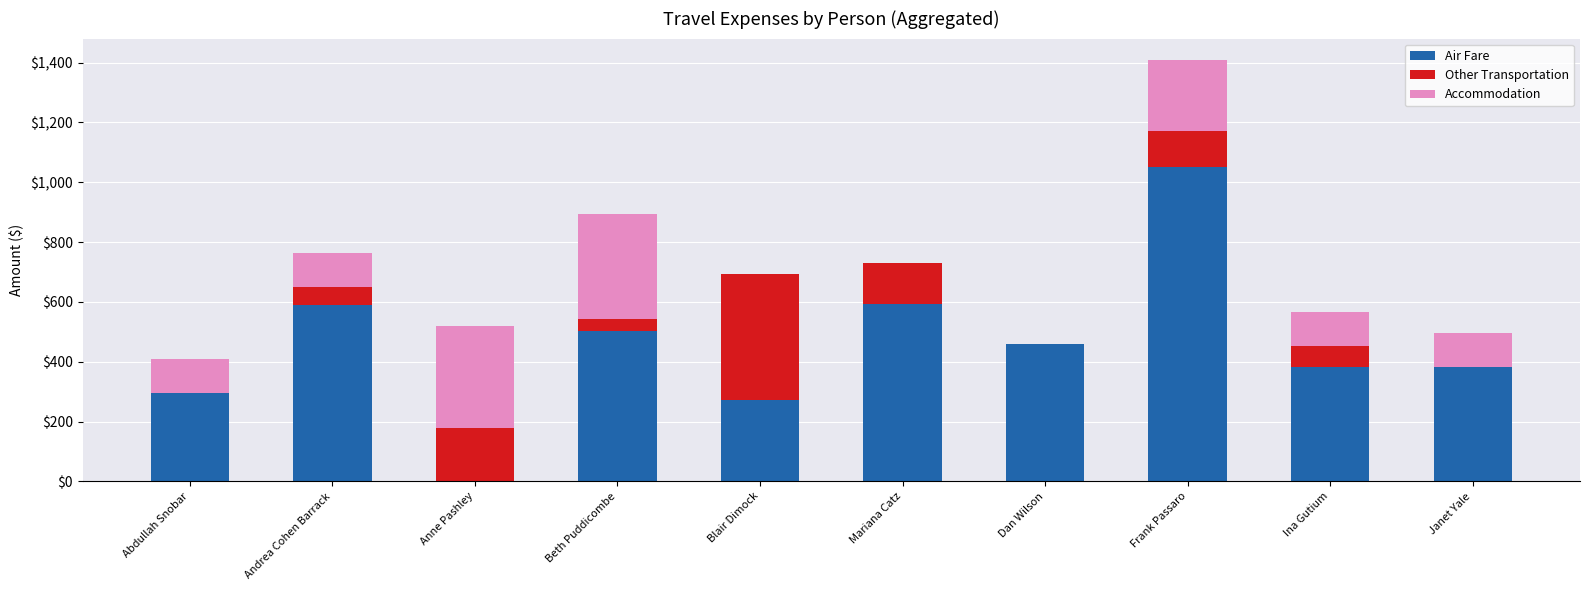

What is the total value across all series at Andrea Cohen Barrack?

763.5